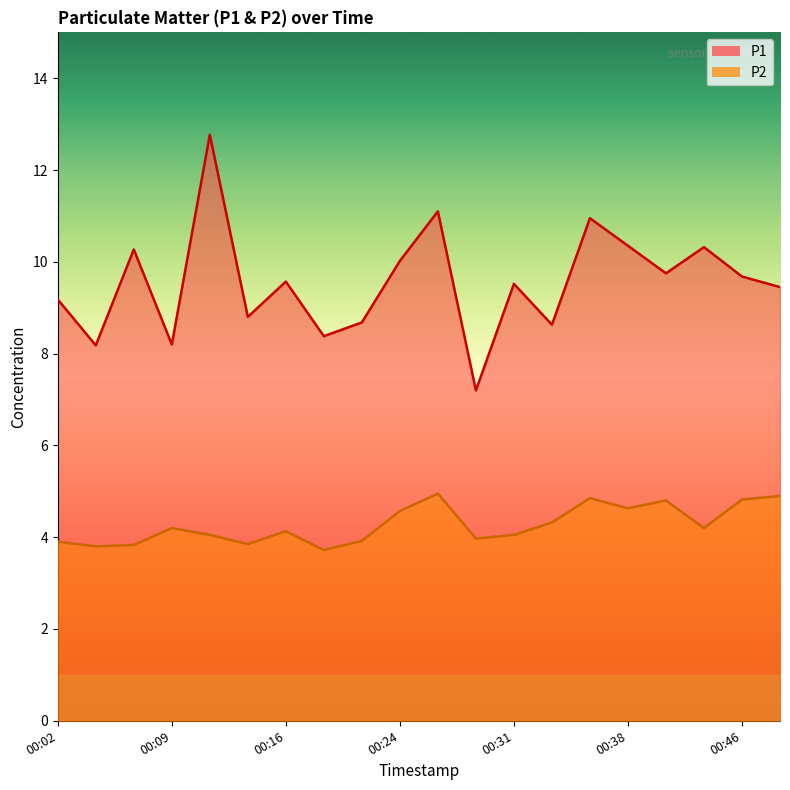

At which label does P2 first exceed 4?

00:09